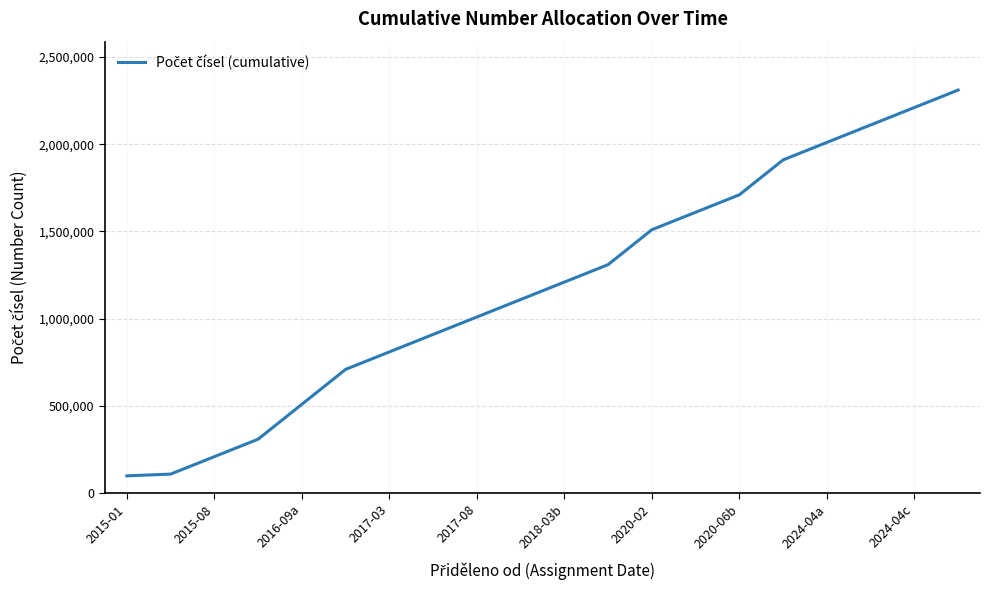

How many values are below 1210000?

10